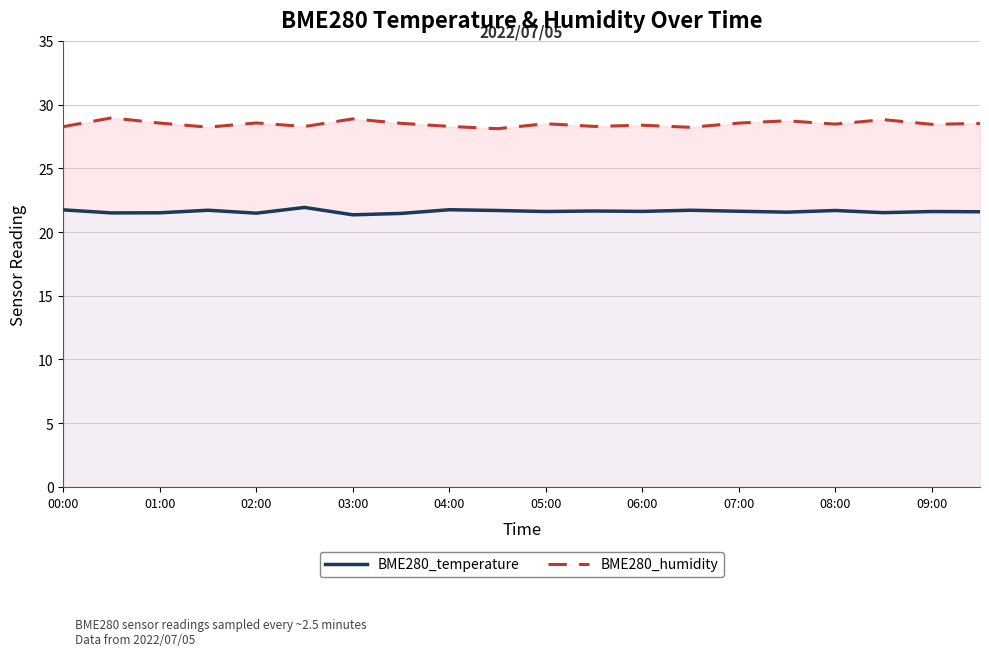

Reading left to right, transcribe all the data shown in this chart.

BME280_temperature: 21.7	21.5	21.5	21.7	21.5	21.9	21.4	21.5	21.8	21.7	21.6	21.6	21.6	21.7	21.6	21.6	21.7	21.5	21.6	21.6
BME280_humidity: 28.3	29.0	28.6	28.2	28.6	28.3	28.9	28.5	28.3	28.1	28.5	28.3	28.4	28.2	28.6	28.7	28.5	28.8	28.4	28.5